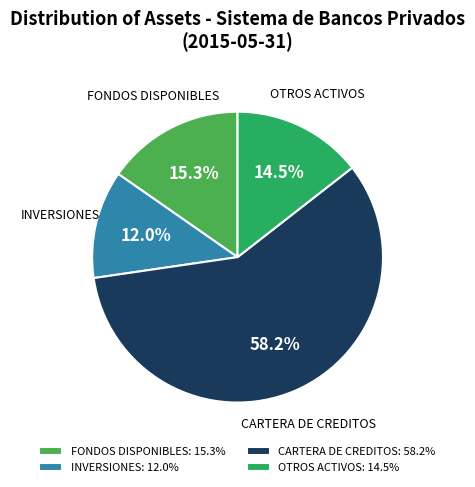

Which category has the biggest portion of the pie?

CARTERA DE CREDITOS